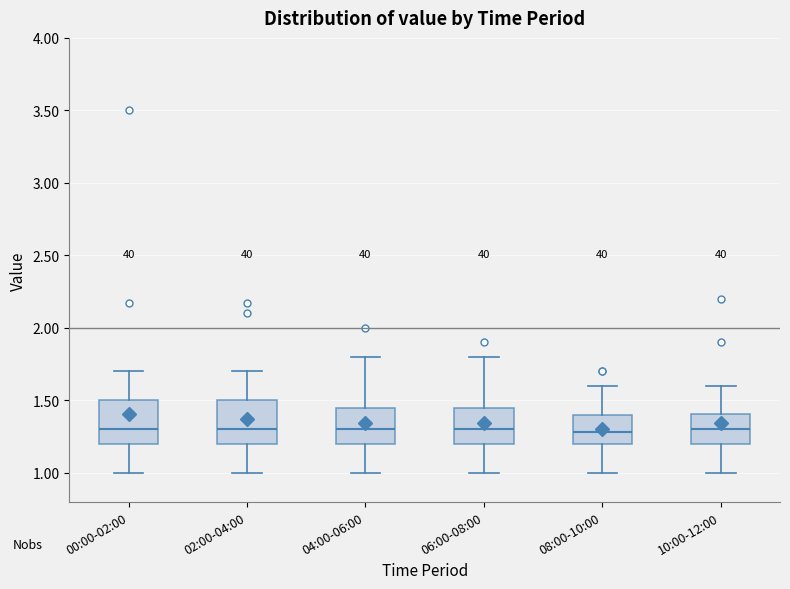

Where is the lower edge of the box for 06:00-08:00 on the y-axis? The values are not printed on the chart, so give them approximately, as read against the axis.

1.20